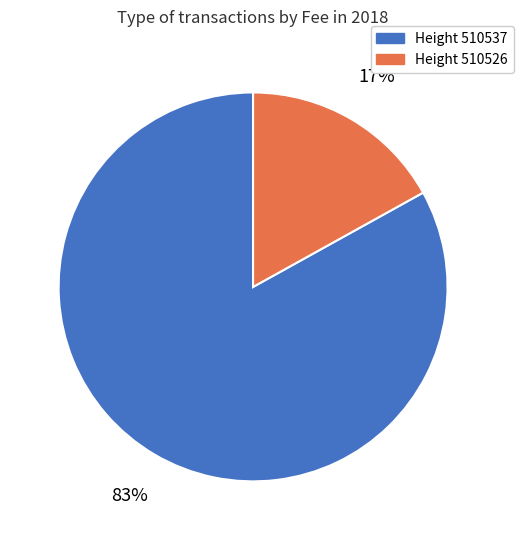

To the nearest percent, what is the difference between the largest and smallest slice percentages?

66%